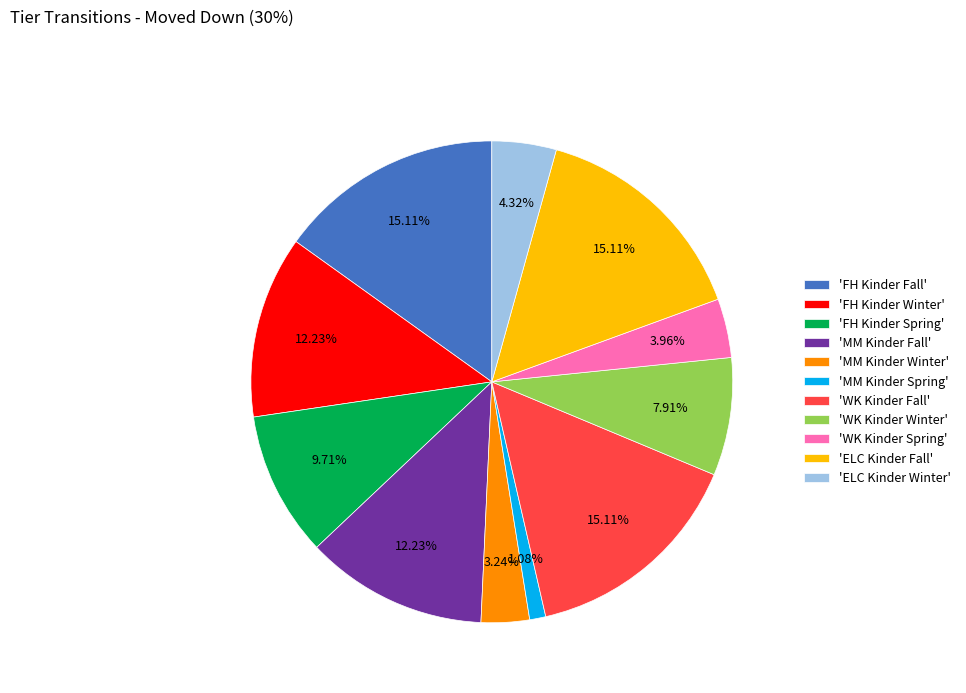

How many segments does this pie chart have?

11